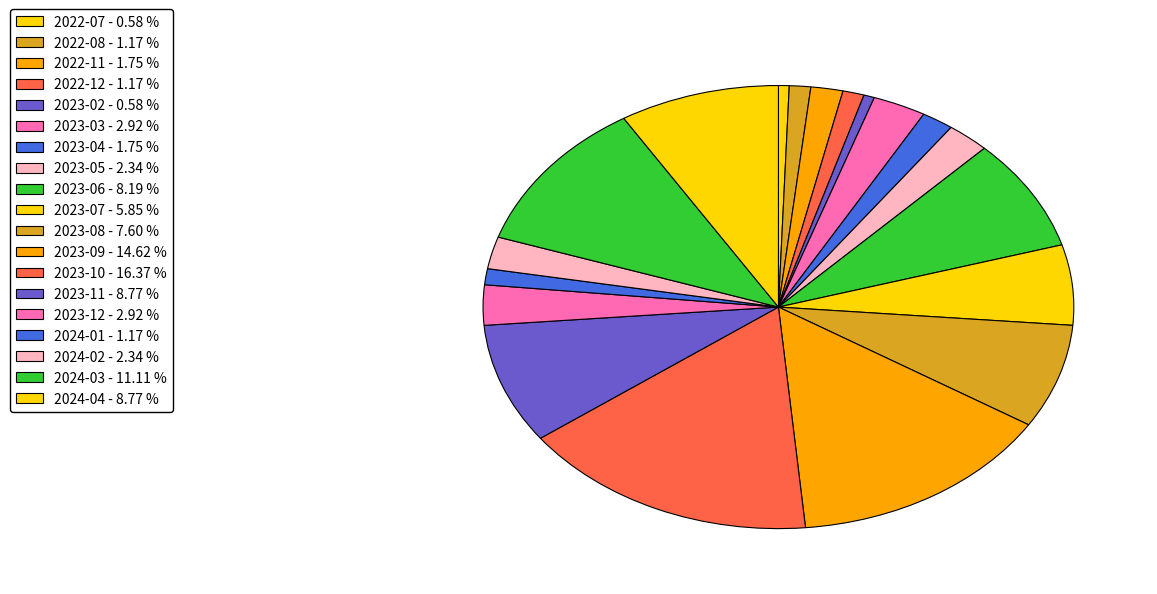

How many segments does this pie chart have?

19